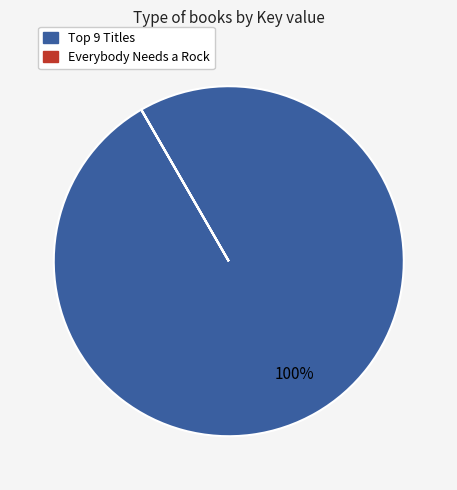

Does any single category account for the majority?

Yes